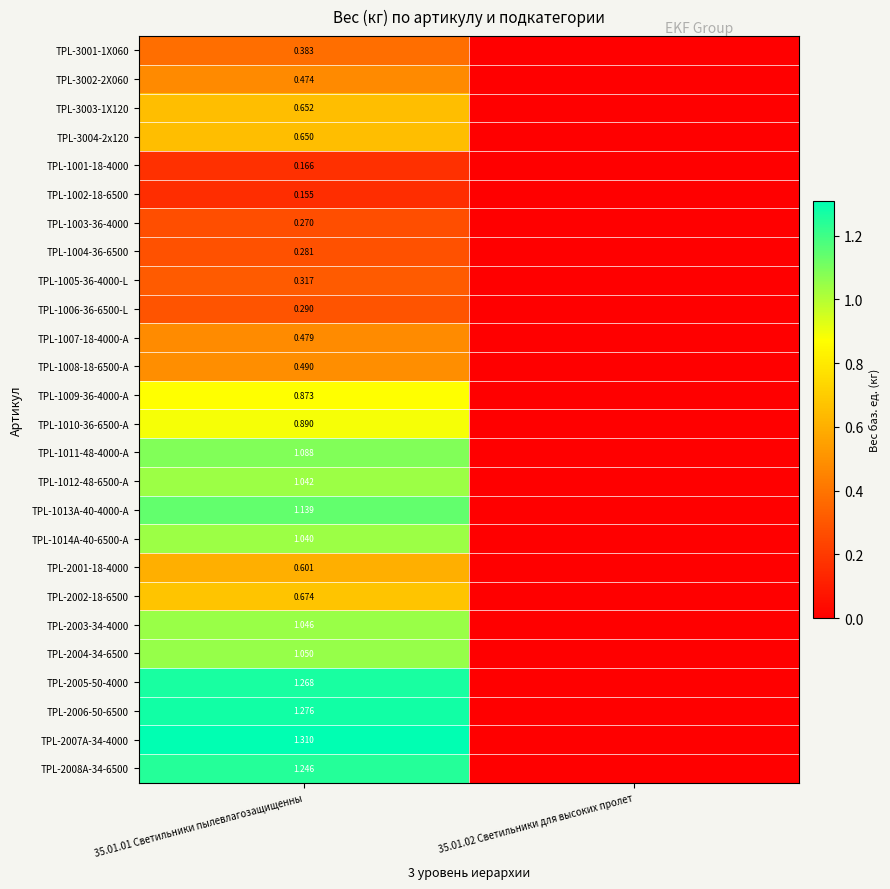

What is the greatest value displayed?

1.3